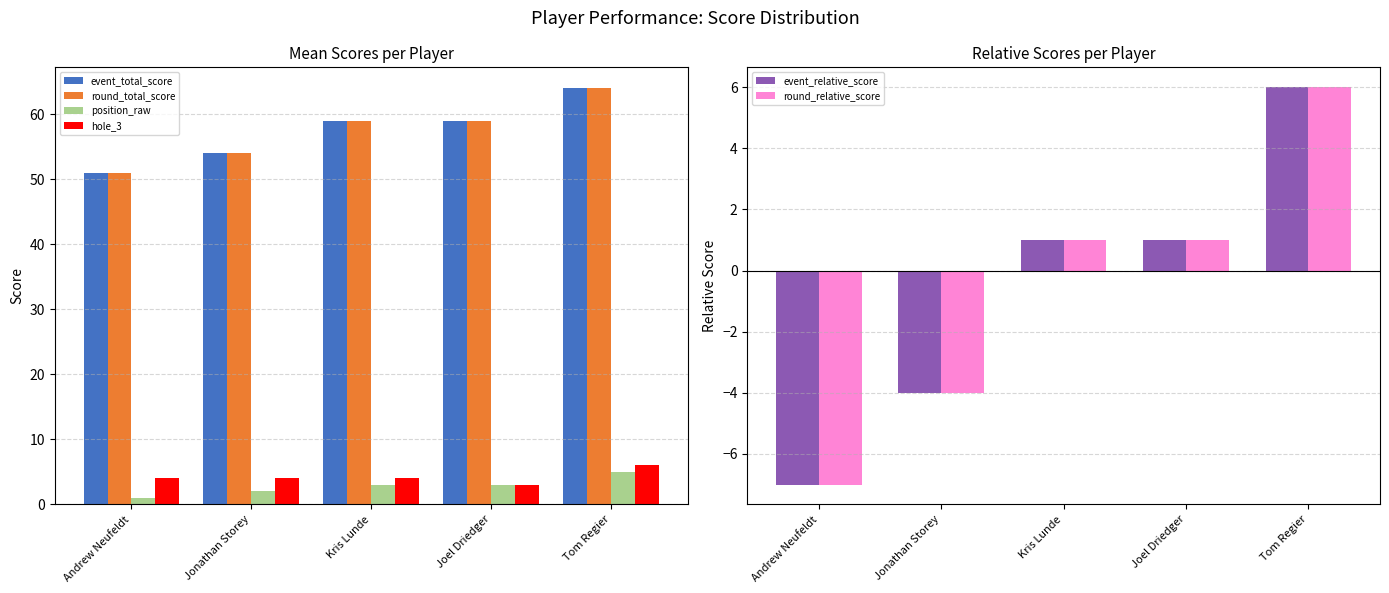

What is the greatest value displayed?

64